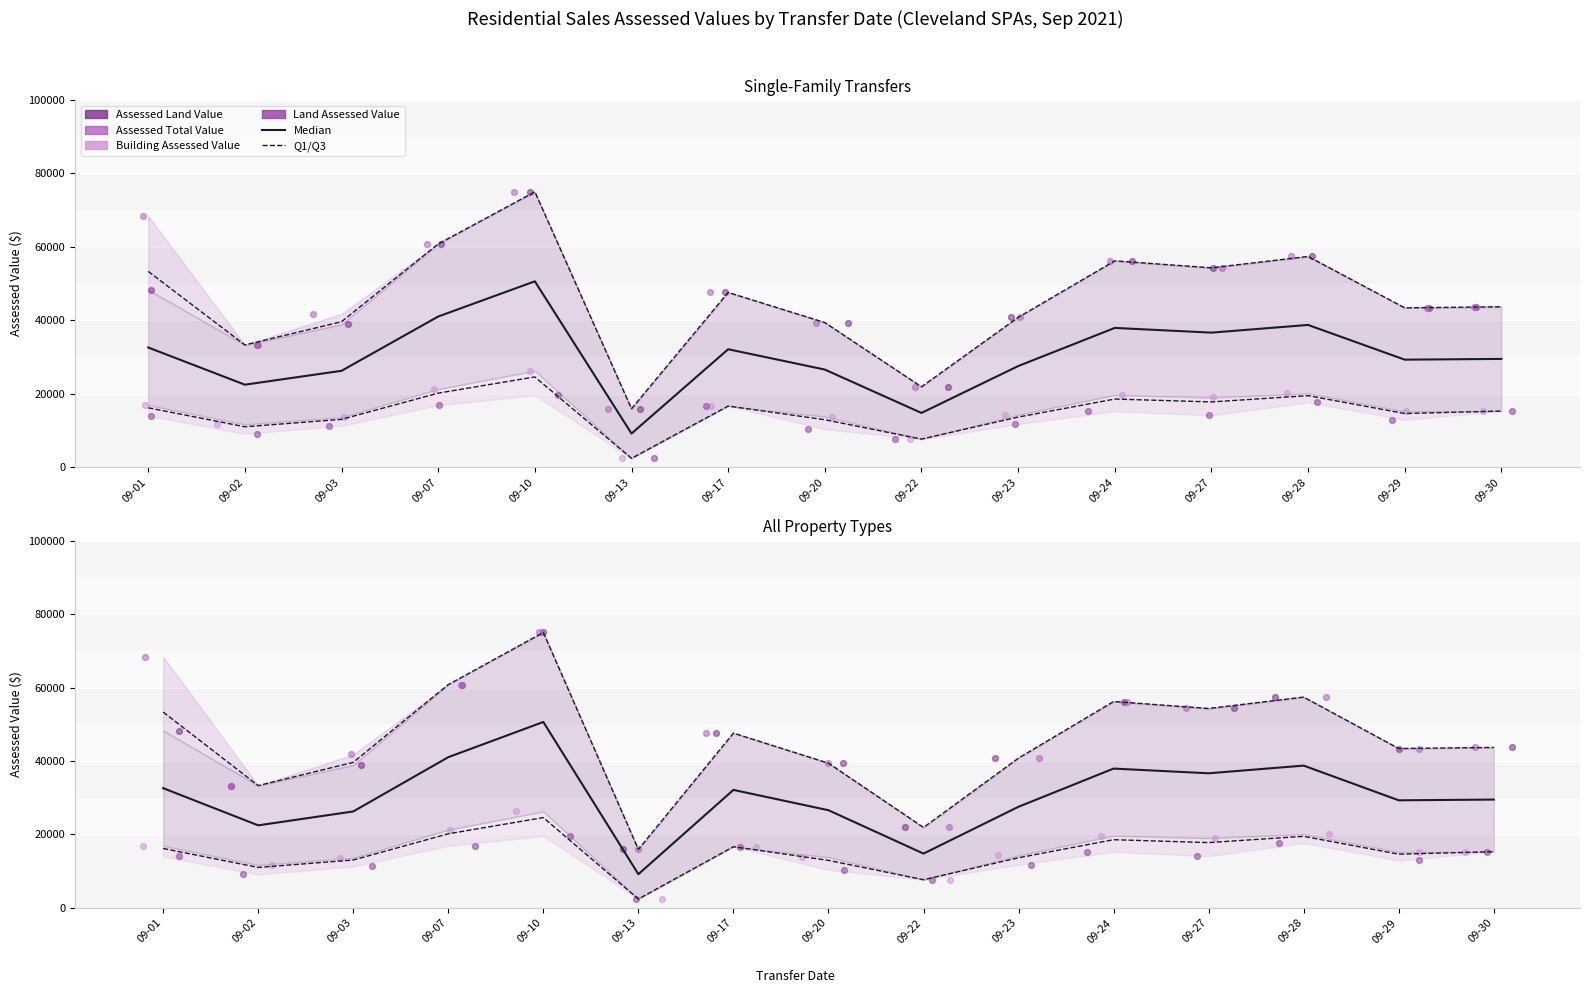

What are all the series names shown in the legend?

Median, Q1/Q3, Assessed Land Value, Assessed Total Value, Building Assessed Value, Land Assessed Value